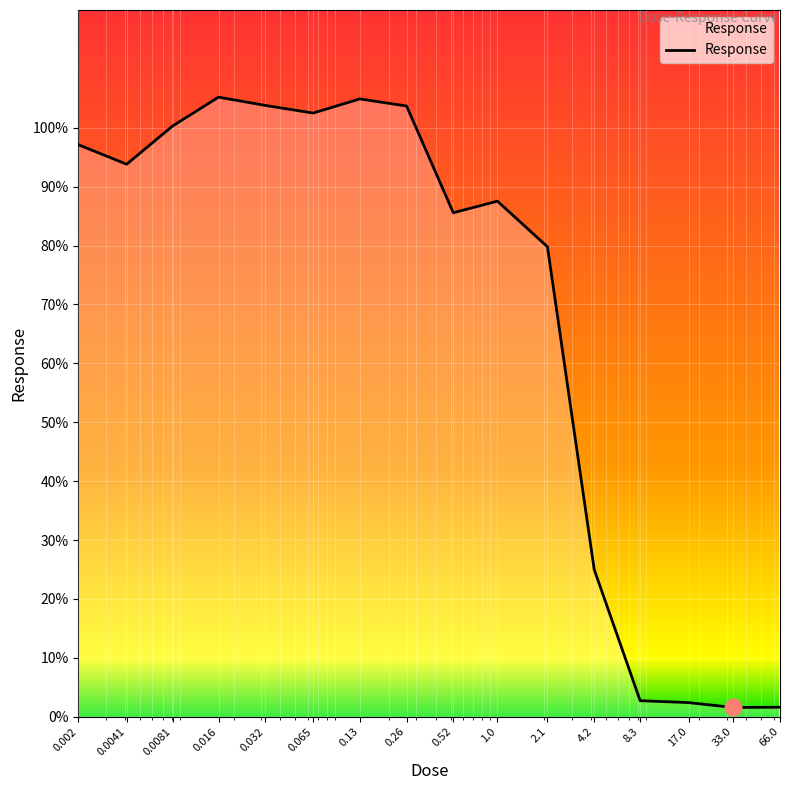

True or false: the data has more than 1 interior local peaks.

True